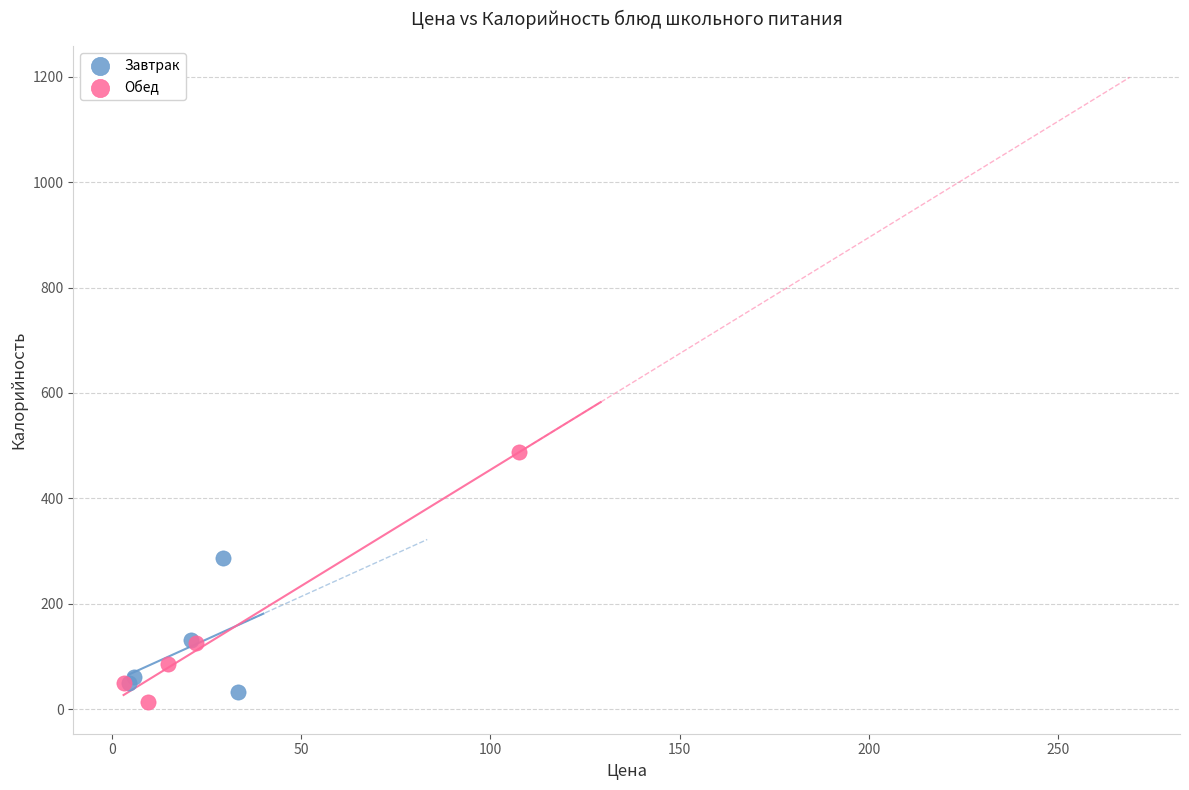

Which series has the widest spread of Y values?

Обед